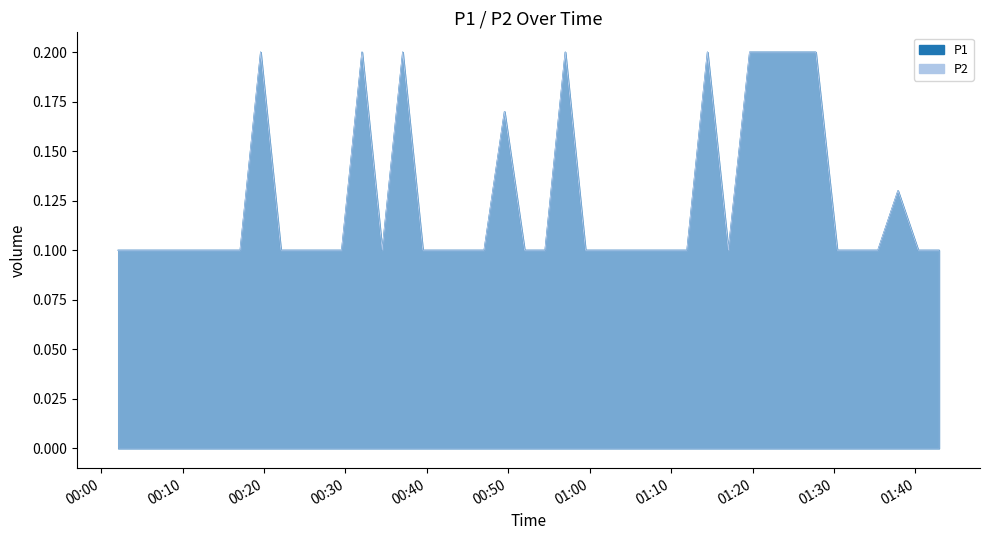

Reading right to left, what are all the values shown in this chart?

P1: 2023-09-19T01:42:54=0.1	2023-09-19T01:40:21=0.1	2023-09-19T01:37:52=0.1	2023-09-19T01:35:24=0.1	2023-09-19T01:32:54=0.1	2023-09-19T01:30:24=0.1	2023-09-19T01:27:46=0.2	2023-09-19T01:22:18=0.2	2023-09-19T01:19:39=0.2	2023-09-19T01:17:02=0.1	2023-09-19T01:14:28=0.2	2023-09-19T01:11:57=0.1	2023-09-19T01:09:26=0.1	2023-09-19T01:06:58=0.1	2023-09-19T01:04:29=0.1	2023-09-19T01:01:58=0.1	2023-09-19T00:59:29=0.1	2023-09-19T00:57:00=0.2	2023-09-19T00:54:31=0.1	2023-09-19T00:52:00=0.1	2023-09-19T00:49:32=0.2	2023-09-19T00:47:02=0.1	2023-09-19T00:44:31=0.1	2023-09-19T00:41:59=0.1	2023-09-19T00:39:30=0.1	2023-09-19T00:37:02=0.2	2023-09-19T00:34:31=0.1	2023-09-19T00:32:02=0.2	2023-09-19T00:29:32=0.1	2023-09-19T00:27:02=0.1	2023-09-19T00:24:33=0.1	2023-09-19T00:22:04=0.1	2023-09-19T00:19:35=0.2	2023-09-19T00:17:04=0.1	2023-09-19T00:14:34=0.1	2023-09-19T00:12:04=0.1	2023-09-19T00:09:35=0.1	2023-09-19T00:07:06=0.1	2023-09-19T00:04:35=0.1	2023-09-19T00:02:05=0.1
P2: 2023-09-19T01:42:54=0.1	2023-09-19T01:40:21=0.1	2023-09-19T01:37:52=0.1	2023-09-19T01:35:24=0.1	2023-09-19T01:32:54=0.1	2023-09-19T01:30:24=0.1	2023-09-19T01:27:46=0.2	2023-09-19T01:22:18=0.2	2023-09-19T01:19:39=0.2	2023-09-19T01:17:02=0.1	2023-09-19T01:14:28=0.2	2023-09-19T01:11:57=0.1	2023-09-19T01:09:26=0.1	2023-09-19T01:06:58=0.1	2023-09-19T01:04:29=0.1	2023-09-19T01:01:58=0.1	2023-09-19T00:59:29=0.1	2023-09-19T00:57:00=0.2	2023-09-19T00:54:31=0.1	2023-09-19T00:52:00=0.1	2023-09-19T00:49:32=0.2	2023-09-19T00:47:02=0.1	2023-09-19T00:44:31=0.1	2023-09-19T00:41:59=0.1	2023-09-19T00:39:30=0.1	2023-09-19T00:37:02=0.2	2023-09-19T00:34:31=0.1	2023-09-19T00:32:02=0.2	2023-09-19T00:29:32=0.1	2023-09-19T00:27:02=0.1	2023-09-19T00:24:33=0.1	2023-09-19T00:22:04=0.1	2023-09-19T00:19:35=0.2	2023-09-19T00:17:04=0.1	2023-09-19T00:14:34=0.1	2023-09-19T00:12:04=0.1	2023-09-19T00:09:35=0.1	2023-09-19T00:07:06=0.1	2023-09-19T00:04:35=0.1	2023-09-19T00:02:05=0.1